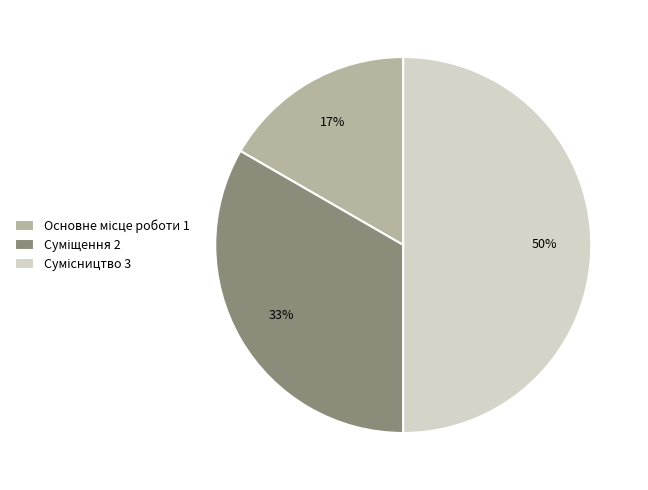

Count the number of slices in the pie.

3